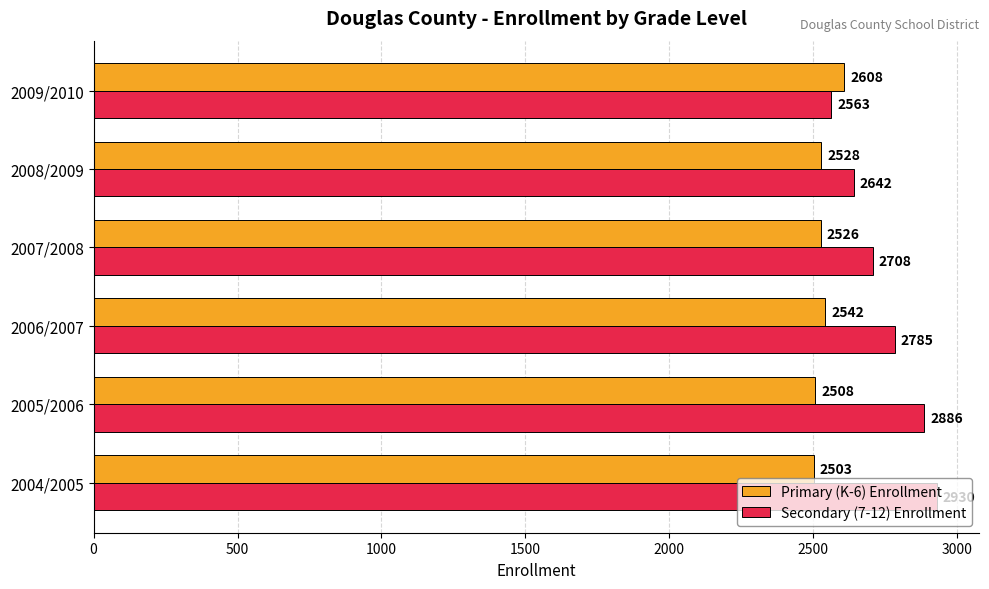

List the series in order of their peak value, lowest first.

Primary (K-6) Enrollment, Secondary (7-12) Enrollment